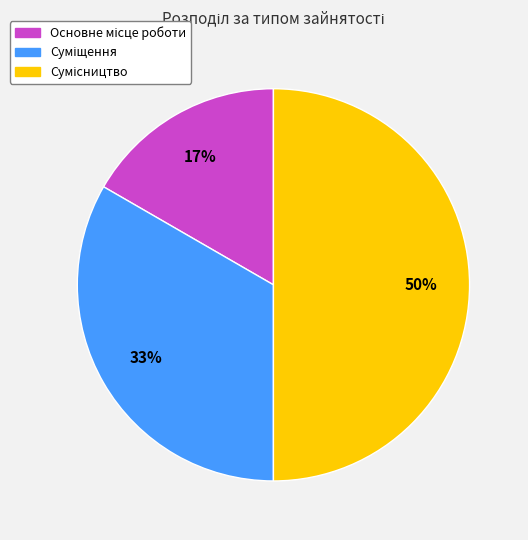

To the nearest percent, what is the difference between the largest and smallest slice percentages?

33%